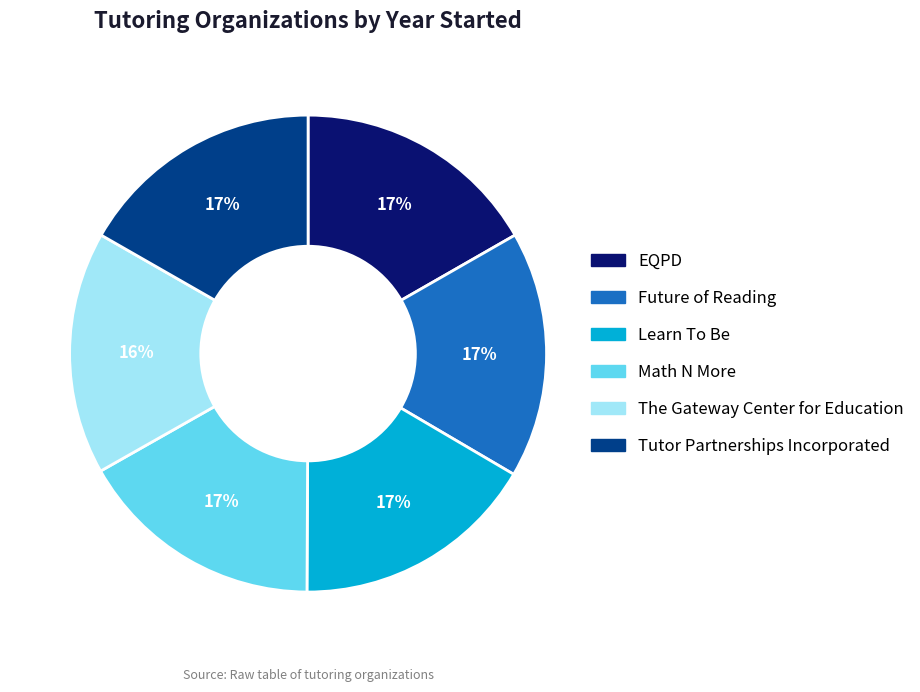

Does Tutor Partnerships Incorporated account for over 50% of the chart?

No